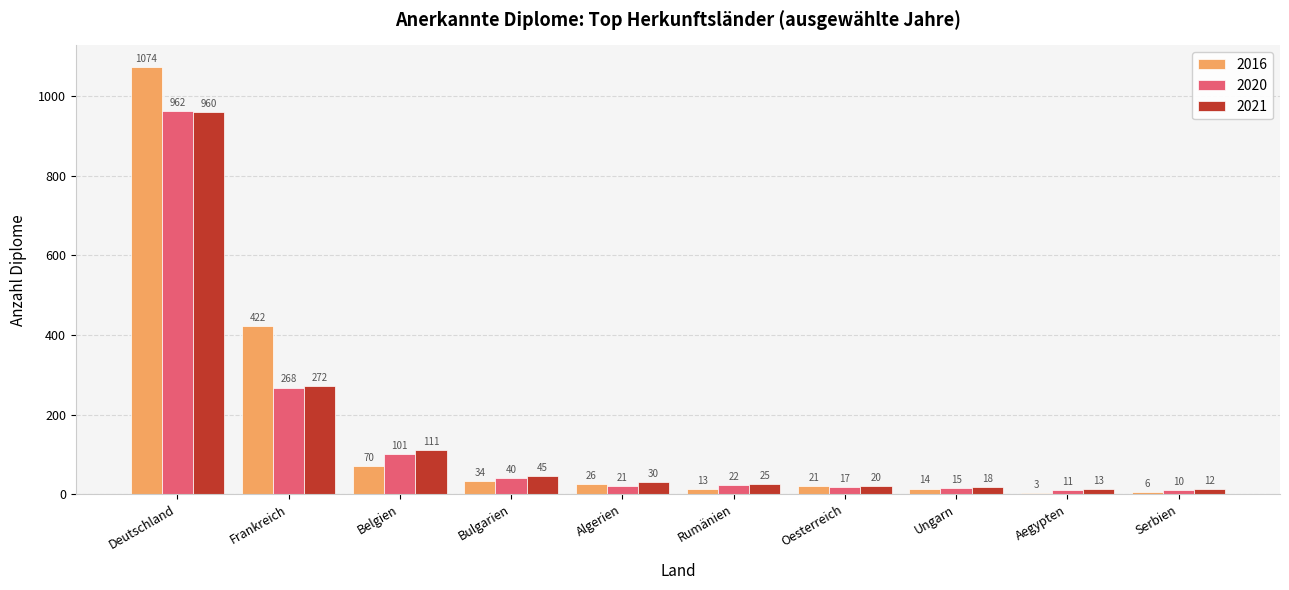

Reading left to right, transcribe all the data shown in this chart.

2016: Deutschland=1074	Frankreich=422	Belgien=70	Bulgarien=34	Algerien=26	Rumänien=13	Oesterreich=21	Ungarn=14	Aegypten=3	Serbien=6
2020: Deutschland=962	Frankreich=268	Belgien=101	Bulgarien=40	Algerien=21	Rumänien=22	Oesterreich=17	Ungarn=15	Aegypten=11	Serbien=10
2021: Deutschland=960	Frankreich=272	Belgien=111	Bulgarien=45	Algerien=30	Rumänien=25	Oesterreich=20	Ungarn=18	Aegypten=13	Serbien=12